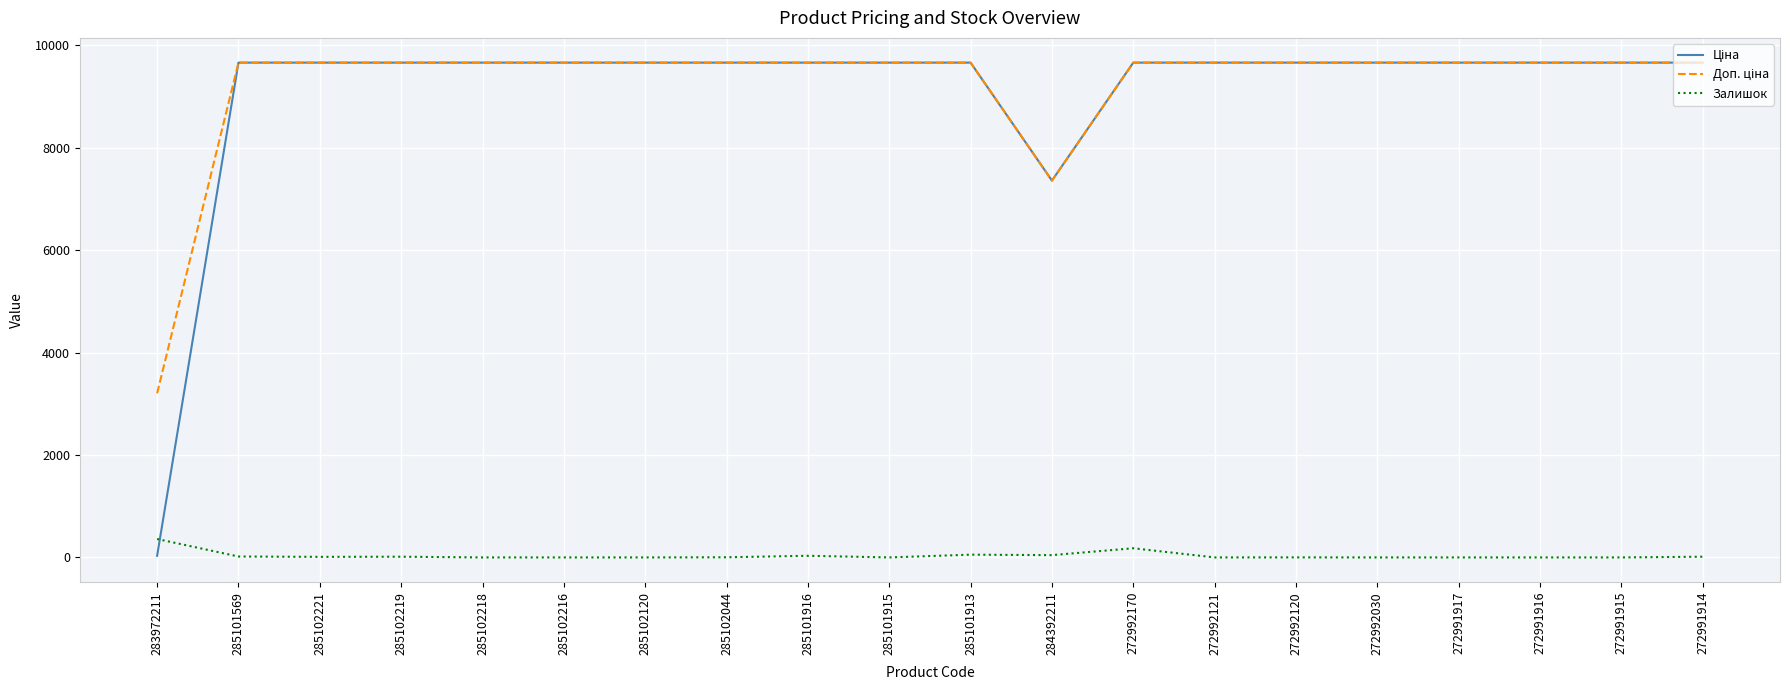

Does the chart have visible grid lines?

Yes